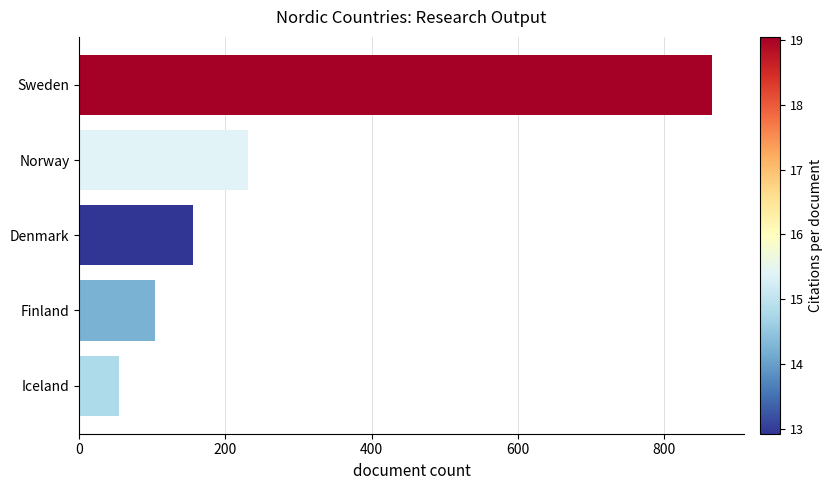

Reading top to bottom, transcribe all the data shown in this chart.

Sweden=866	Norway=231	Denmark=156	Finland=103	Iceland=54